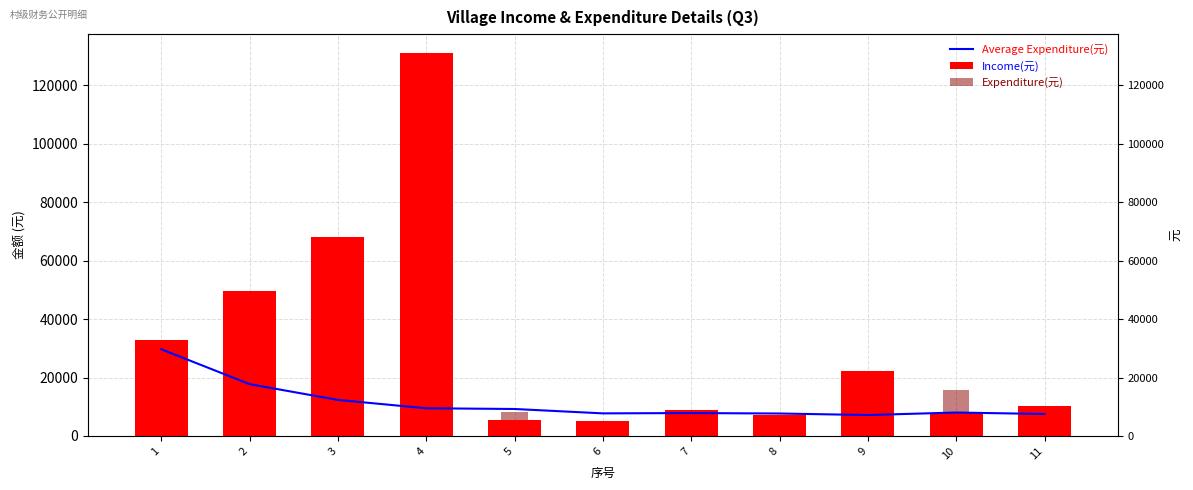

At how many categories does at least one series exceed 62377?

2